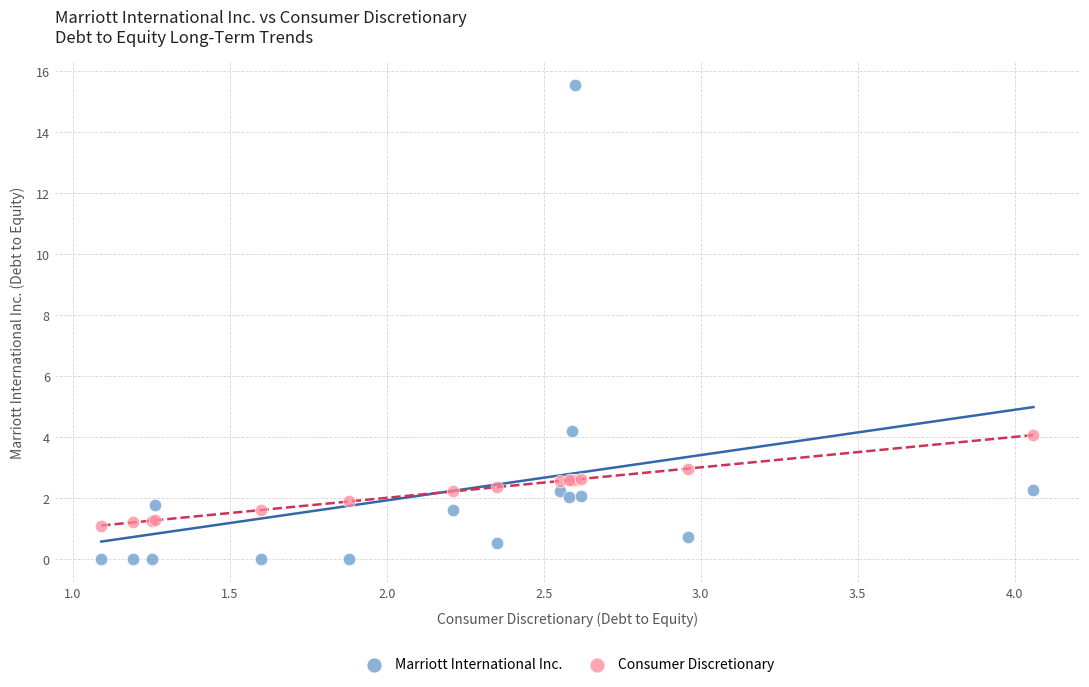

Which series reaches the minimum Y coordinate?

Marriott International Inc.